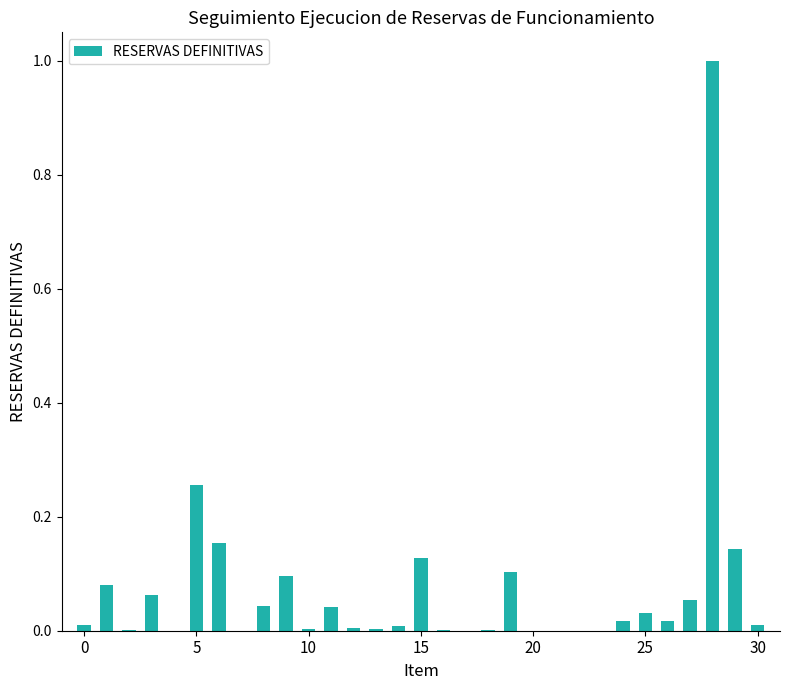

Does the chart contain stacked bars?

No